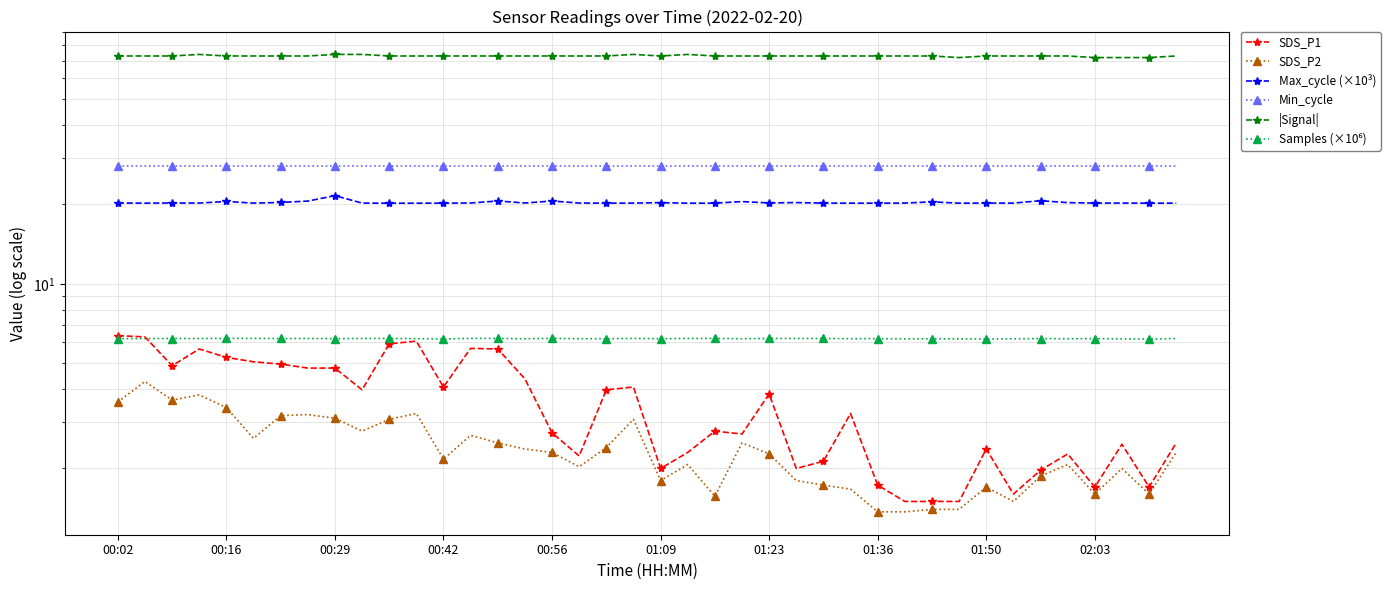

What is the difference between the SDS_P2 values at 31 and 01:50?

1.7